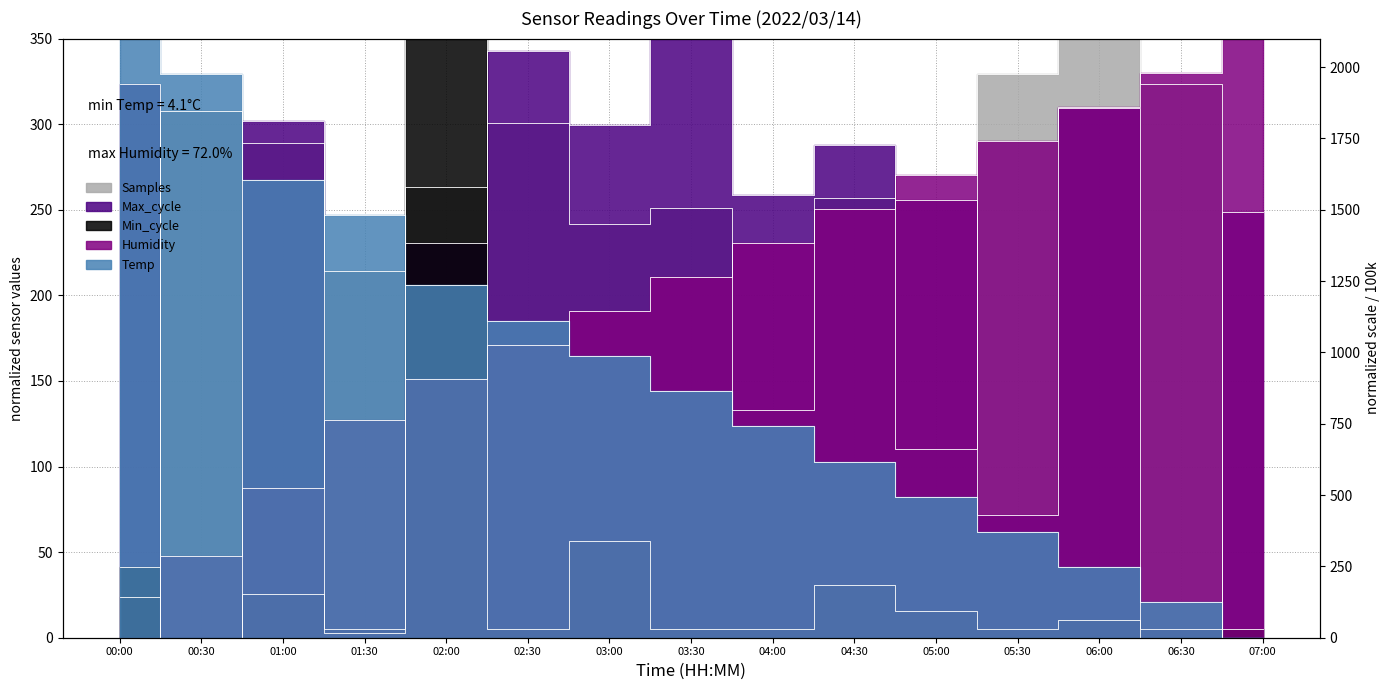

Reading right to left, extract all data points from this chart.

Temp: 07:00=0.0	06:30=20.6	06:00=41.2	05:30=61.8	05:00=82.4	04:30=102.9	04:00=123.5	03:30=144.1	03:00=164.7	02:30=185.3	02:00=205.9	01:30=247.1	01:00=267.6	00:30=329.4	00:00=350.0
Humidity: 07:00=350.0	06:30=330.1	06:00=310.2	05:30=290.3	05:00=270.5	04:30=250.6	04:00=230.7	03:30=210.8	03:00=190.9	02:30=171.0	02:00=151.1	01:30=127.3	01:00=87.5	00:30=47.7	00:00=0.0
Min_cycle: 07:00=5.1	06:30=5.1	06:00=10.3	05:30=5.1	05:00=15.4	04:30=30.9	04:00=5.1	03:30=5.1	03:00=56.6	02:30=5.1	02:00=350.0	01:30=5.1	01:00=25.7	00:30=0.0	00:00=41.2
Max_cycle: 07:00=248.5	06:30=0.0	06:00=309.3	05:30=71.5	05:00=255.8	04:30=287.9	04:00=258.5	03:30=350.0	03:00=299.2	02:30=342.7	02:00=230.4	01:30=2.7	01:00=301.9	00:30=0.0	00:00=323.3
Samples: 07:00=0.0	06:30=323.4	06:00=350.0	05:30=329.3	05:00=110.4	04:30=256.8	04:00=133.1	03:30=251.3	03:00=241.4	02:30=300.9	02:00=263.0	01:30=214.2	01:00=288.8	00:30=307.6	00:00=23.5